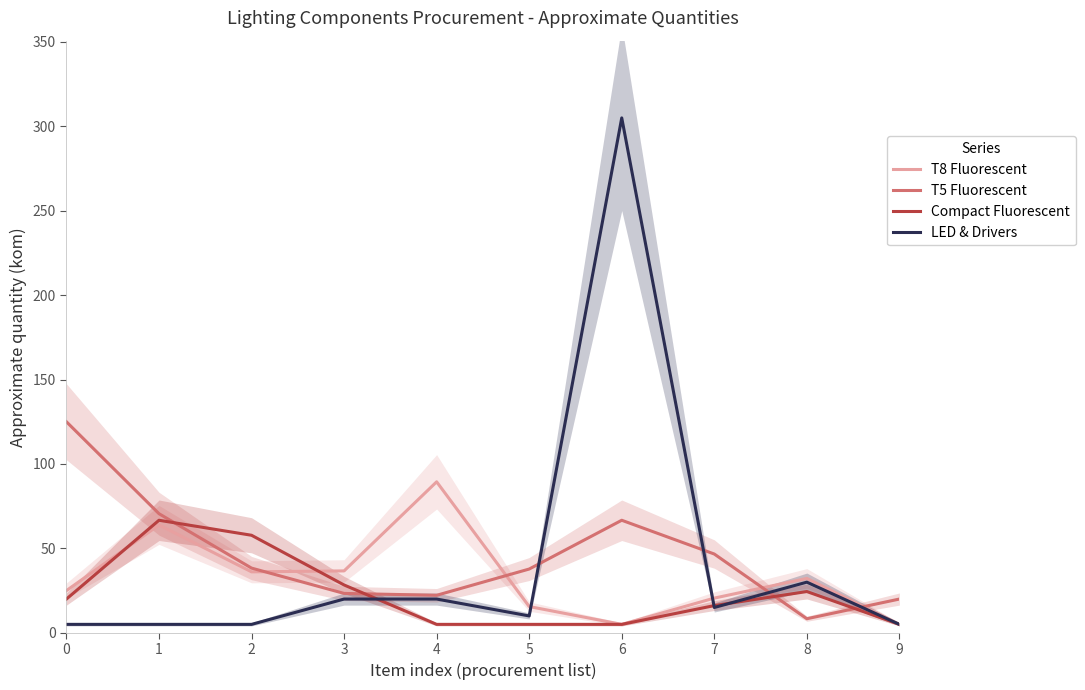

Is this an area chart (filled region under the line)?

No